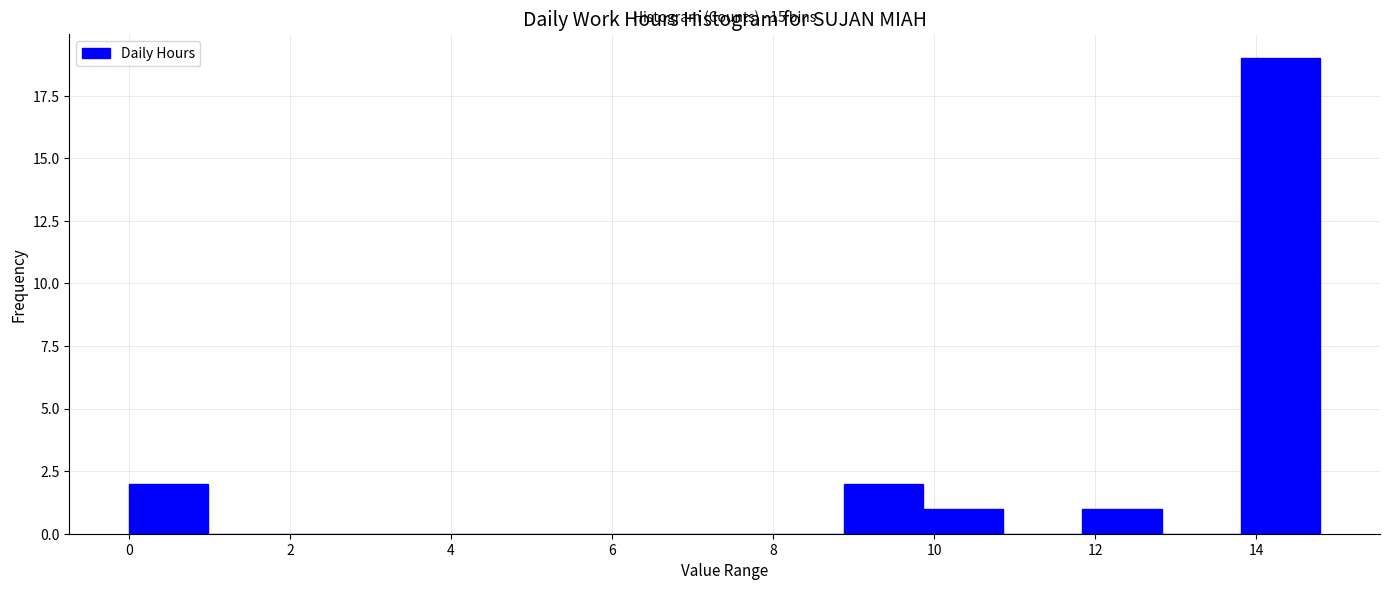

Over which range of the x-axis is the bar tallest?

13.8 to 14.8